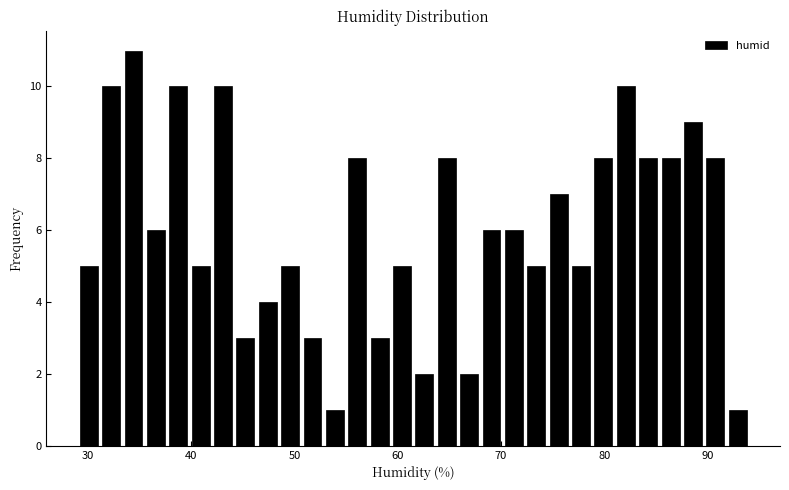

Read against the x-axis, roughly where is the centre of the tallest bar?

34